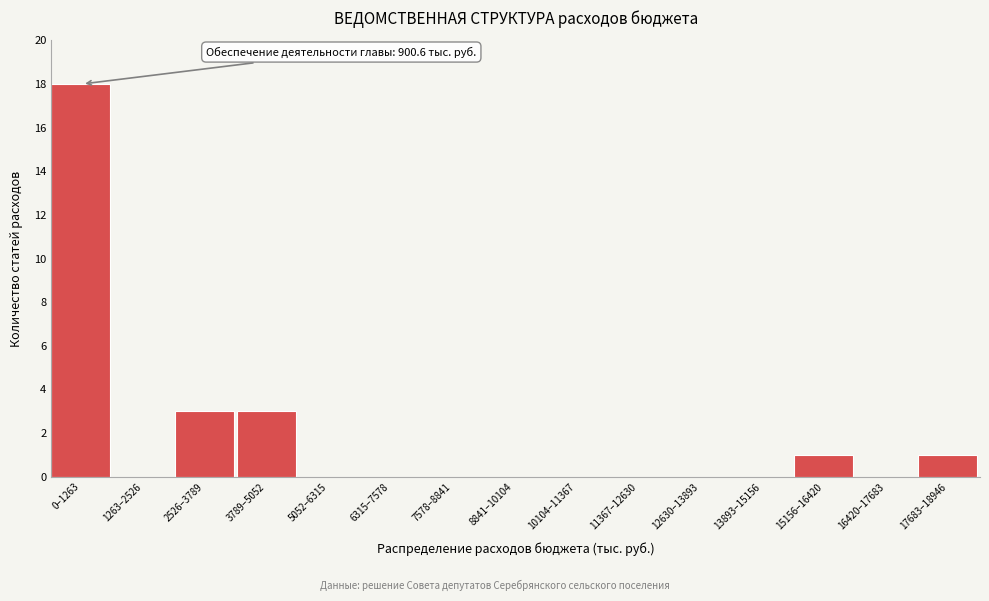

Reading right to left, list all the values displayed in this chart.

17683–18946=1	16420–17683=0	15156–16420=1	13893–15156=0	12630–13893=0	11367–12630=0	10104–11367=0	8841–10104=0	7578–8841=0	6315–7578=0	5052–6315=0	3789–5052=3	2526–3789=3	1263–2526=0	0–1263=18